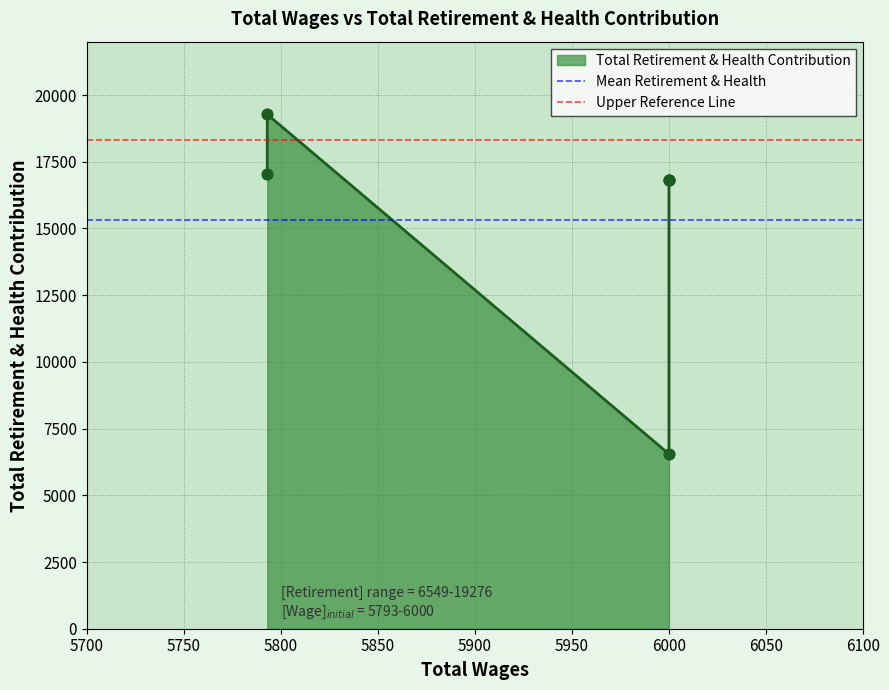

Which series has the largest total across all categories?

Upper Reference Line